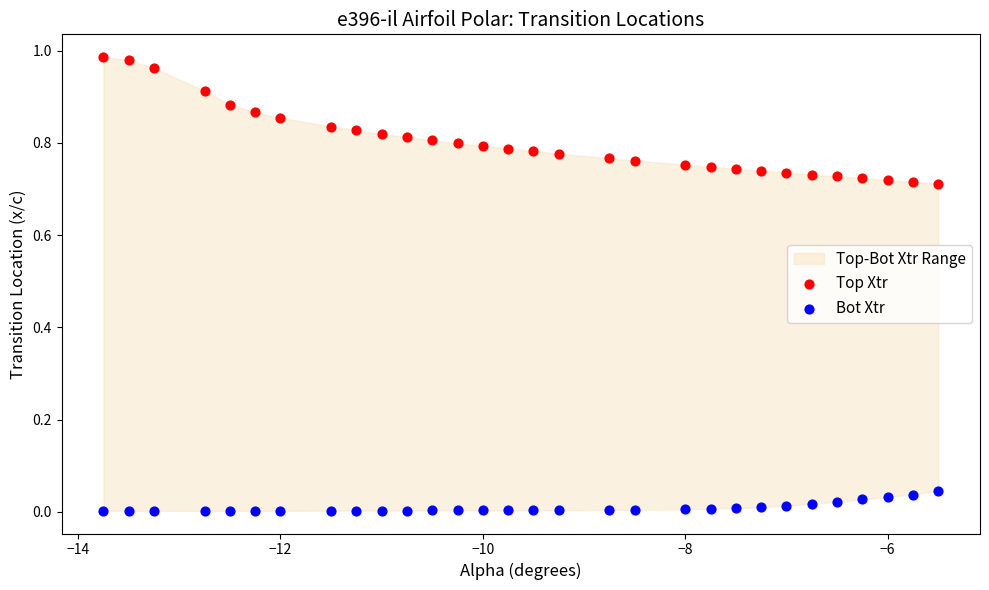

Which series has the largest Y range (max minus min)?

Top Xtr